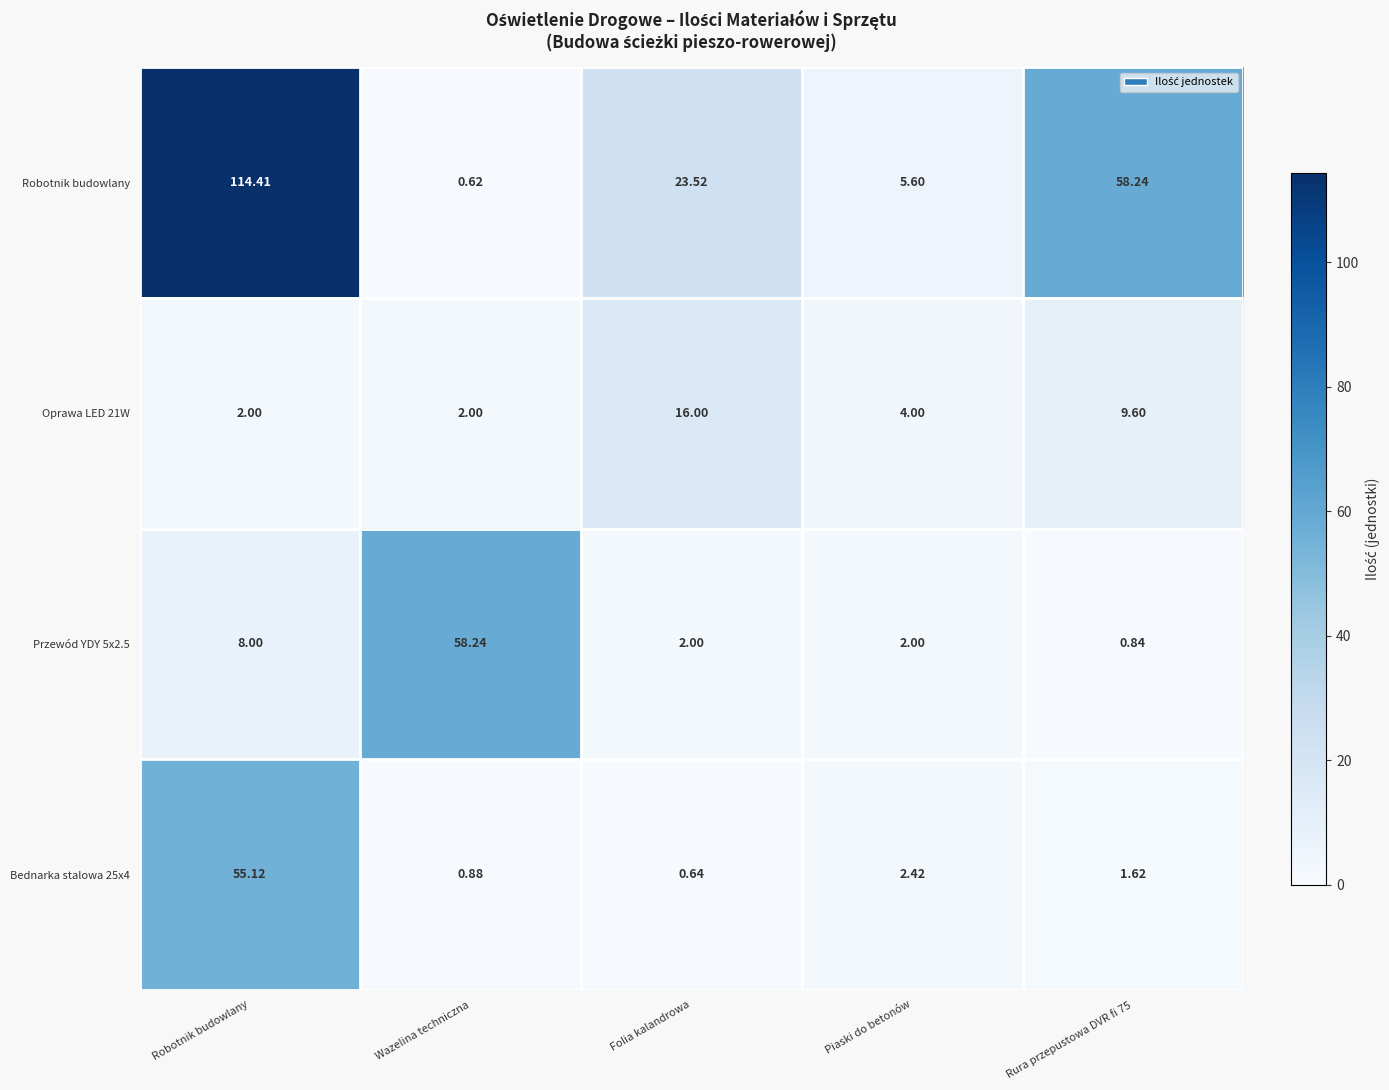

Which series has the largest range (max minus min)?

Robotnik budowlany